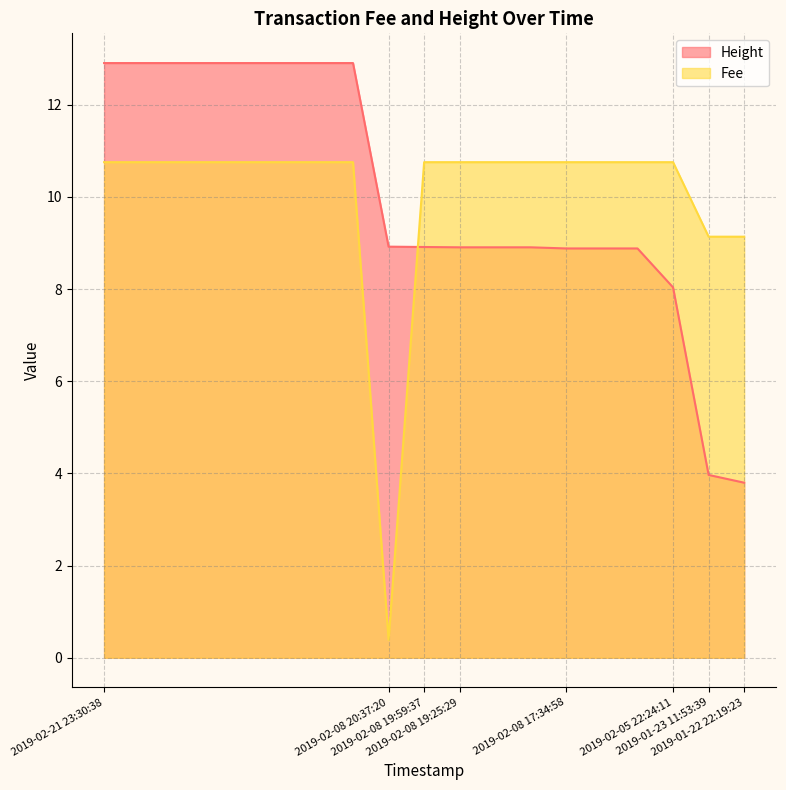

The value of Fee at 2019-02-21 23:30:38 is 16.8. True or false?

False